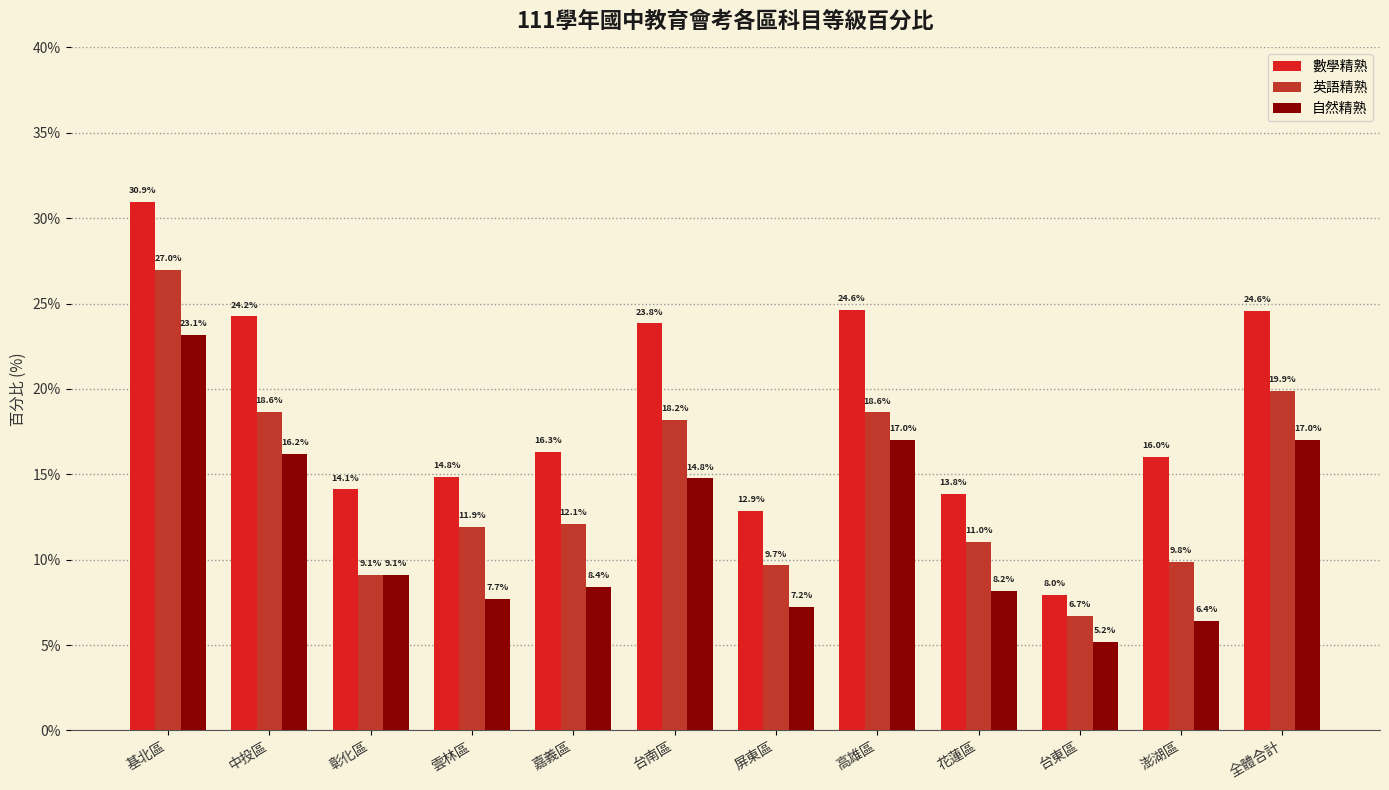

What is the total value across all series at 花蓮區?

33.0